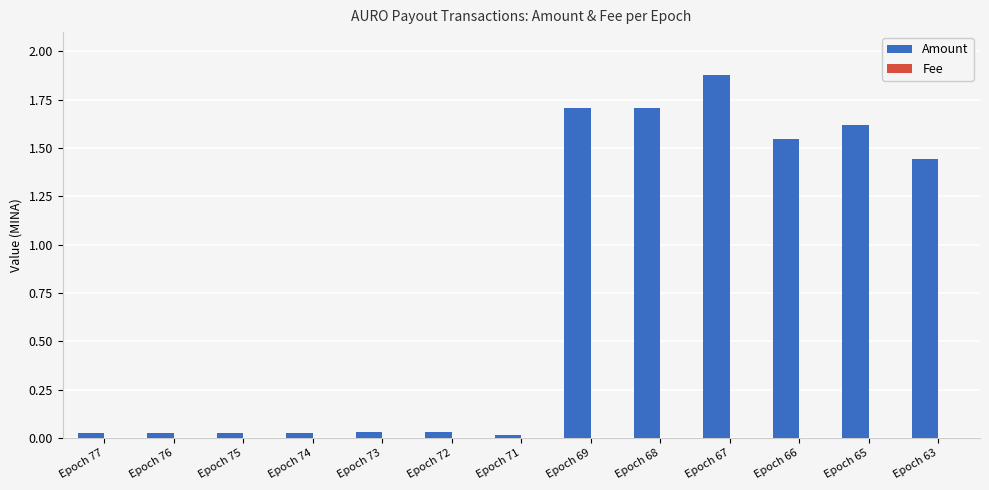

What is the sum of all Amount values?

10.1